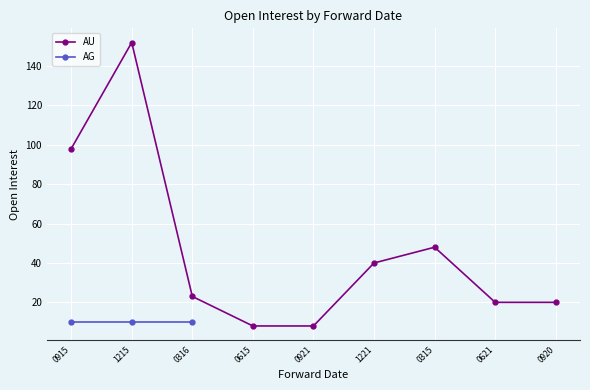

Is it true that the value at 0621 is 20?

True